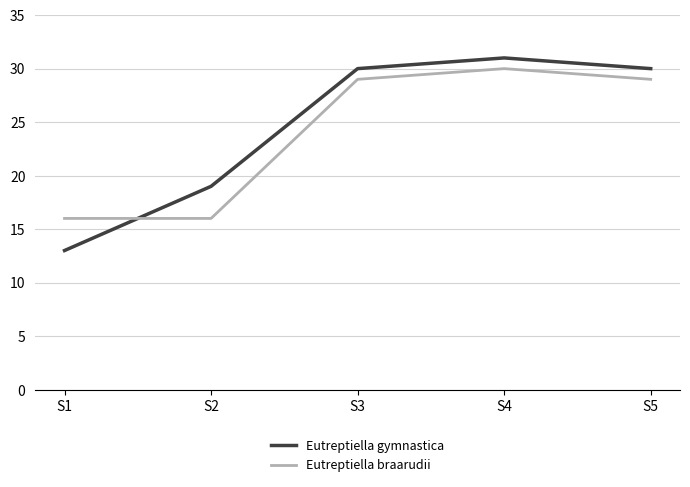

Between S1 and S4, which series saw the biggest shift?

Eutreptiella gymnastica